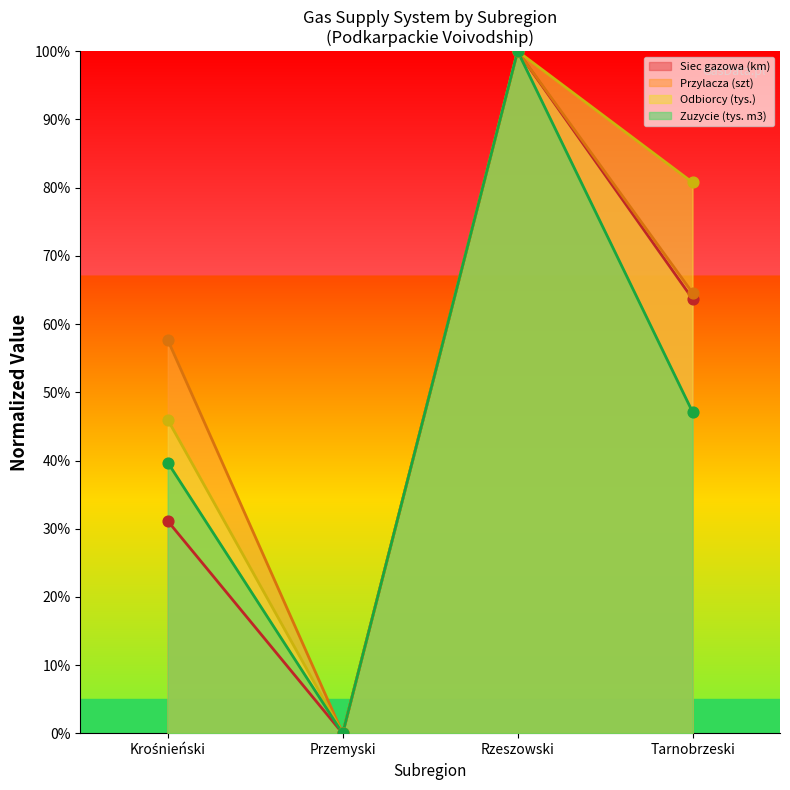

Which series reaches the minimum Y coordinate?

Siec gazowa (km)